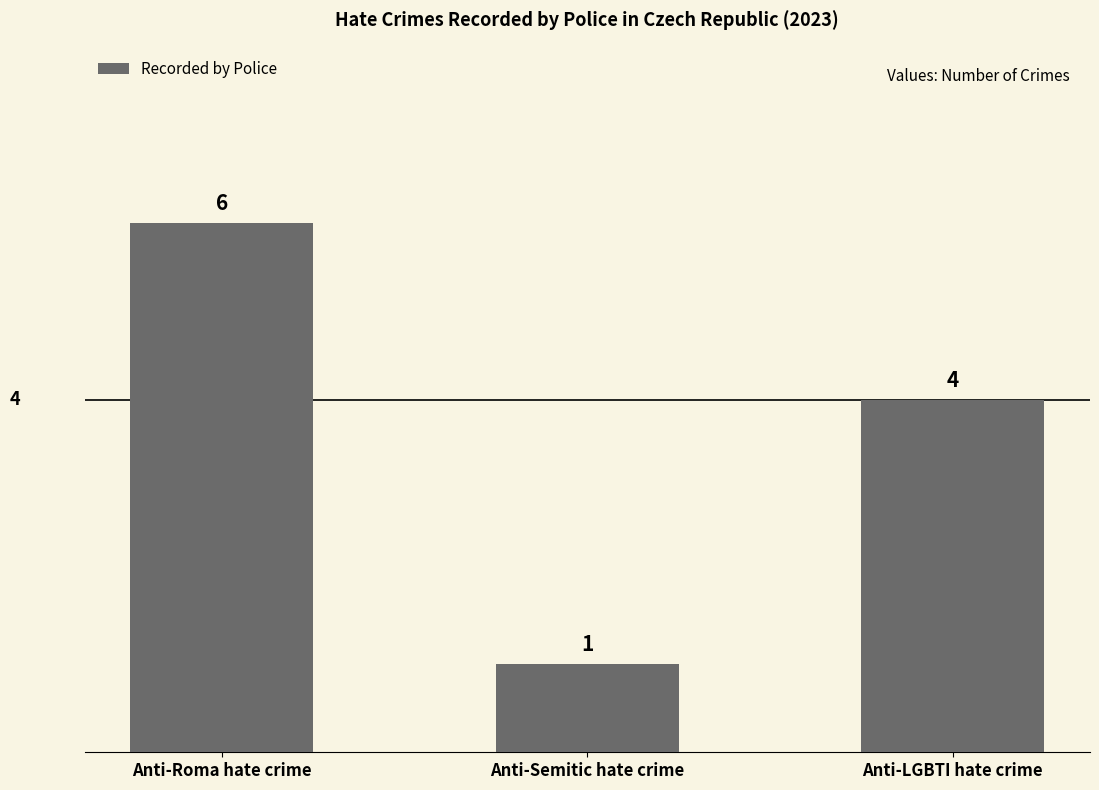

Is it true that the value at Anti-LGBTI hate crime is 7?

False